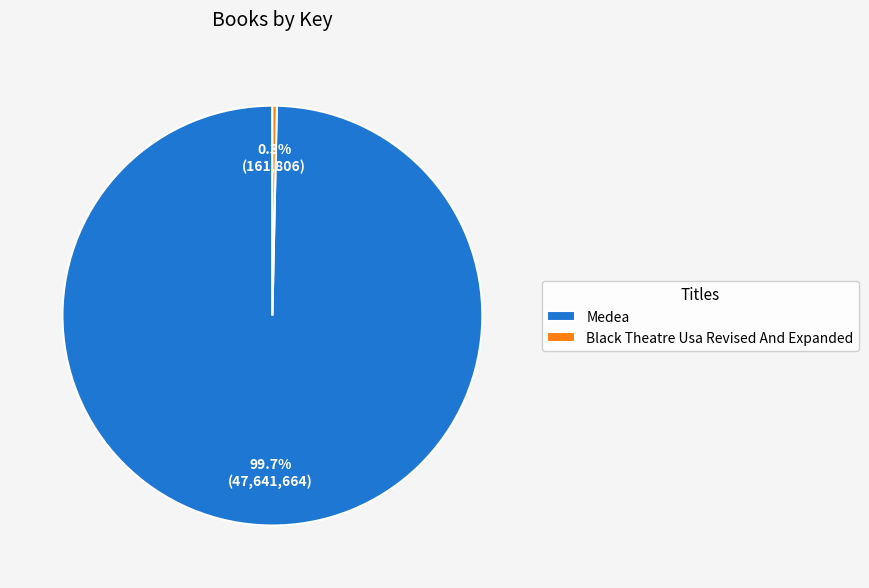

Which slice is the smallest?

Black Theatre Usa Revised And Expanded